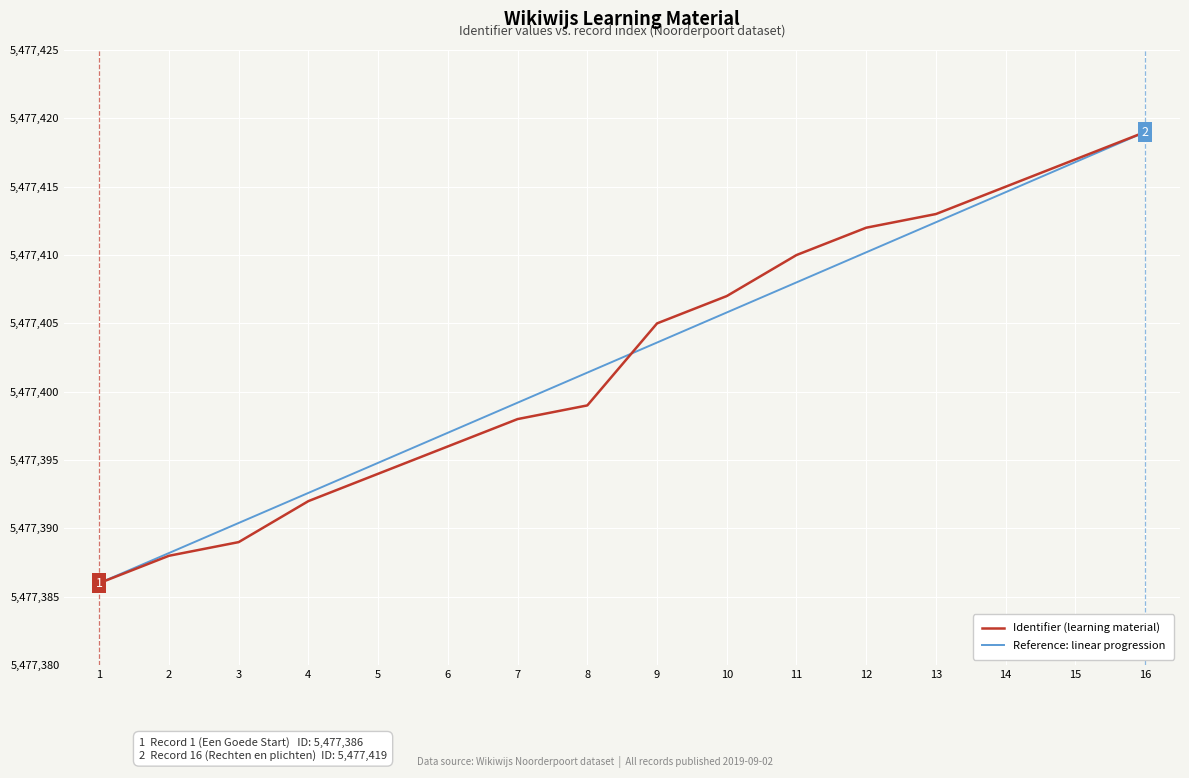

Reading left to right, what are all the values shown in this chart?

Identifier (learning material): 1=5477386.0	2=5477388.0	3=5477389.0	4=5477392.0	5=5477394.0	6=5477396.0	7=5477398.0	8=5477399.0	9=5477405.0	10=5477407.0	11=5477410.0	12=5477412.0	13=5477413.0	14=5477415.0	15=5477417.0	16=5477419.0
Reference: linear progression: 1=5477386.0	2=5477388.2	3=5477390.4	4=5477392.6	5=5477394.8	6=5477397.0	7=5477399.2	8=5477401.4	9=5477403.6	10=5477405.8	11=5477408.0	12=5477410.2	13=5477412.4	14=5477414.6	15=5477416.8	16=5477419.0